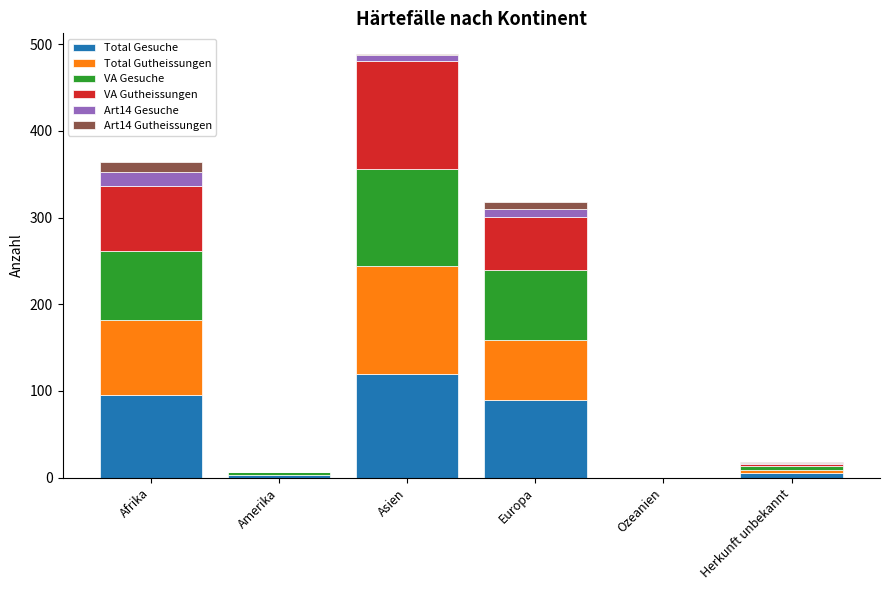

At which category is the sum across all series the highest?

Asien